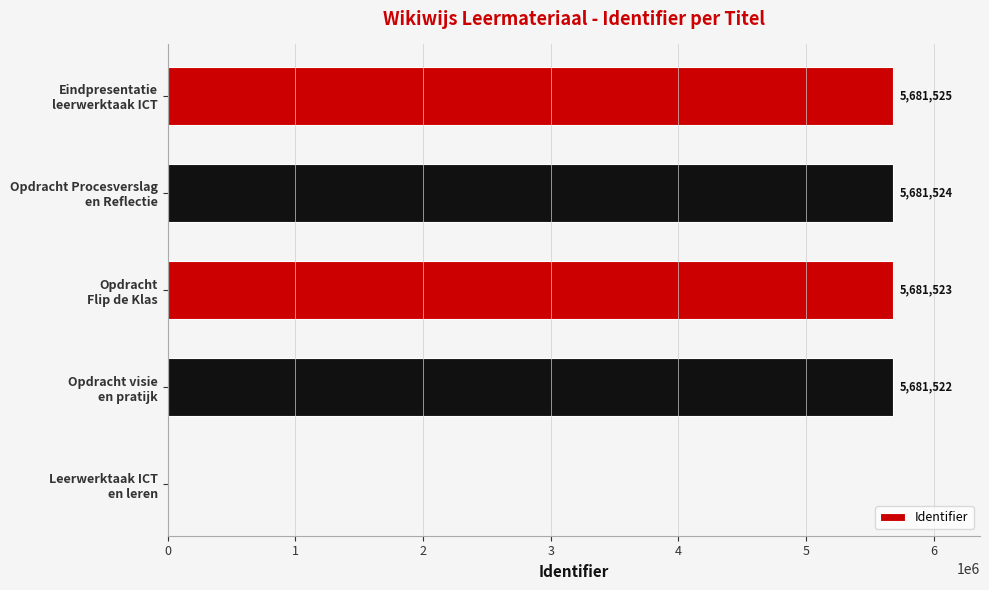

What is the sum of all values?

22726094